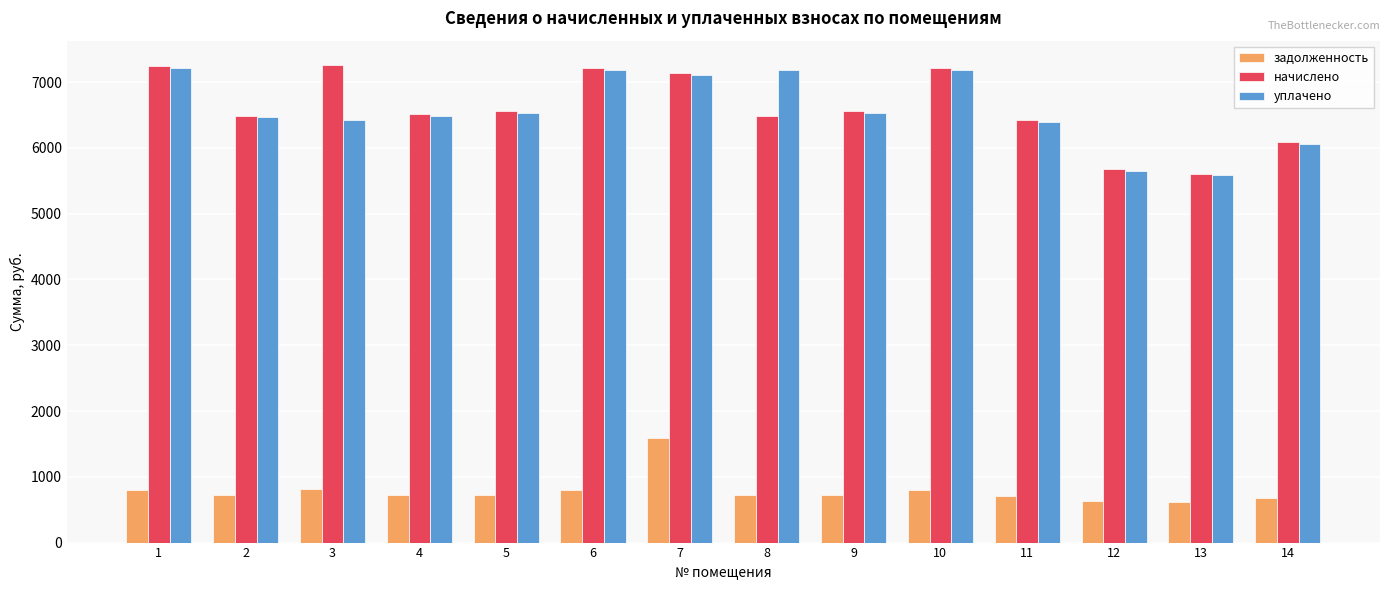

What is the difference between the maximum and second lowest values in the начислено series?

1588.2